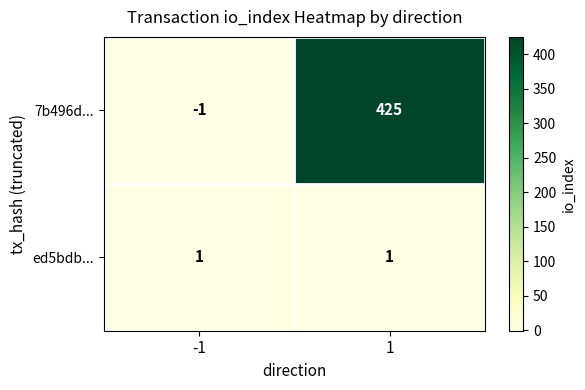

What is the spread (max minus min) of values at 1?

424